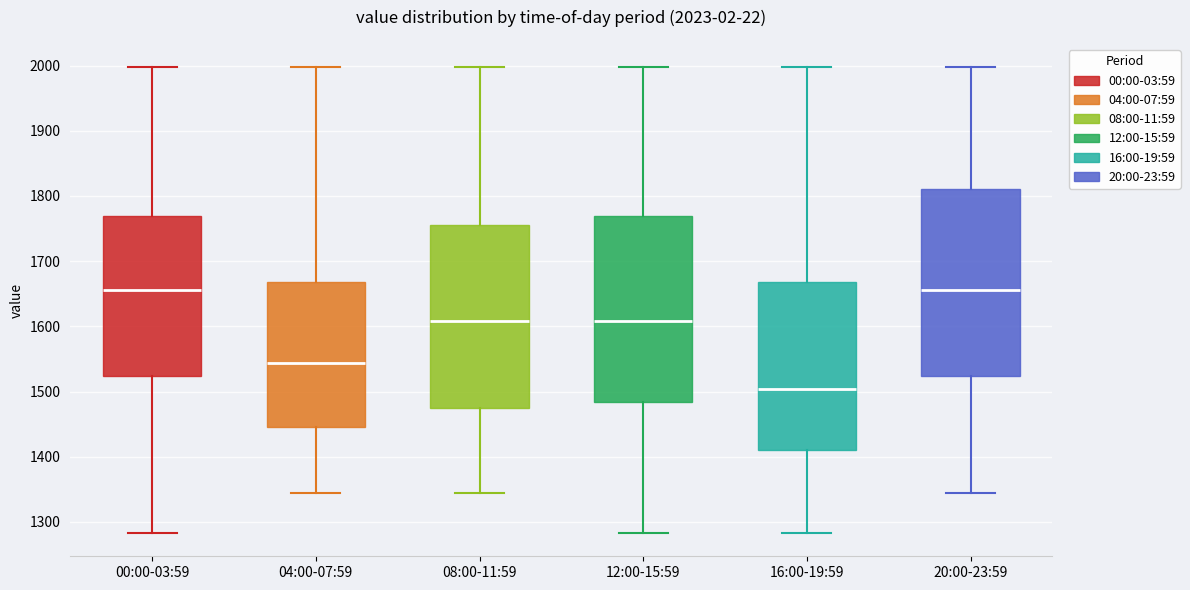

Which box's median line is the lowest?

16:00-19:59